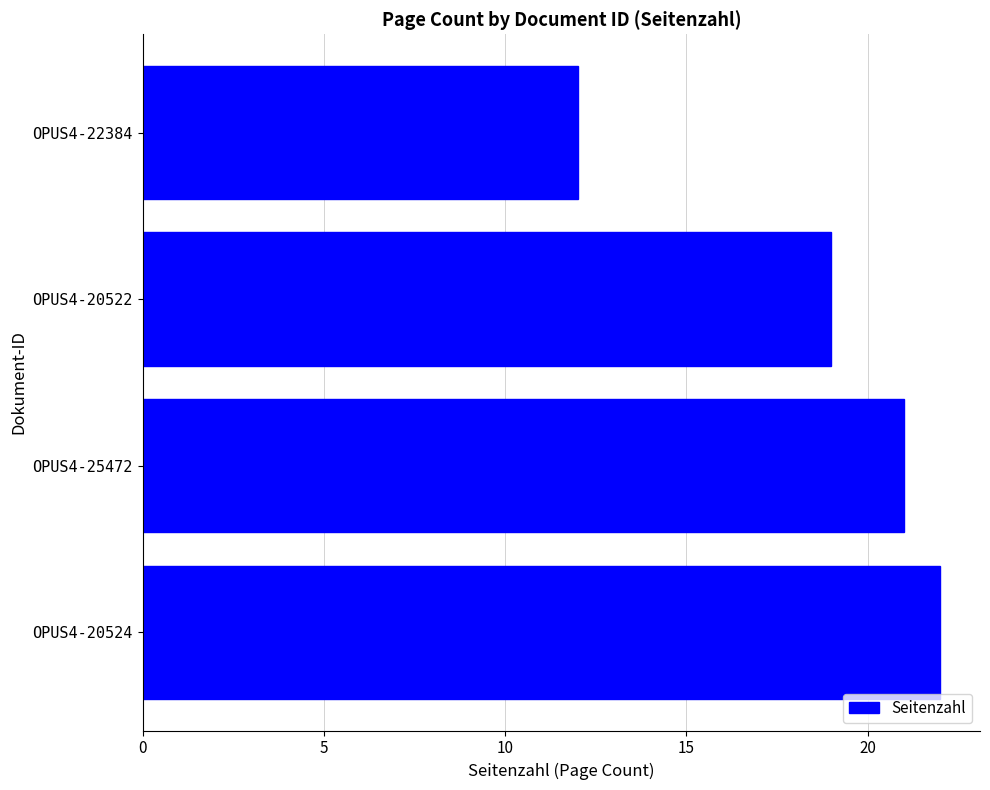

Approximately how many times larger is the value at OPUS4-22384 compared to OPUS4-20524?

0.5